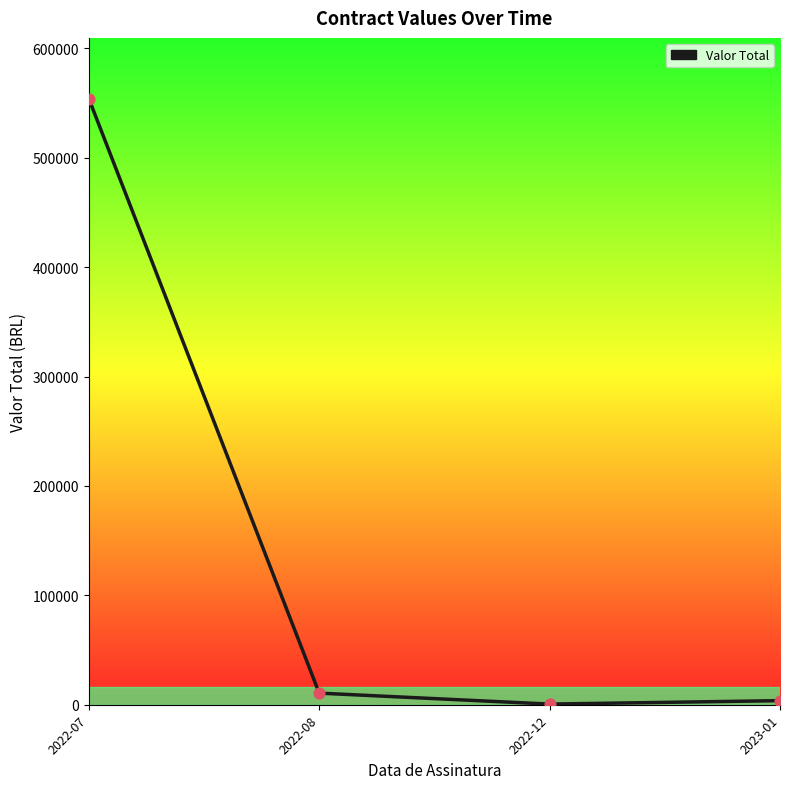

Between 2022-08 and 2023-01, which is larger?

2022-08